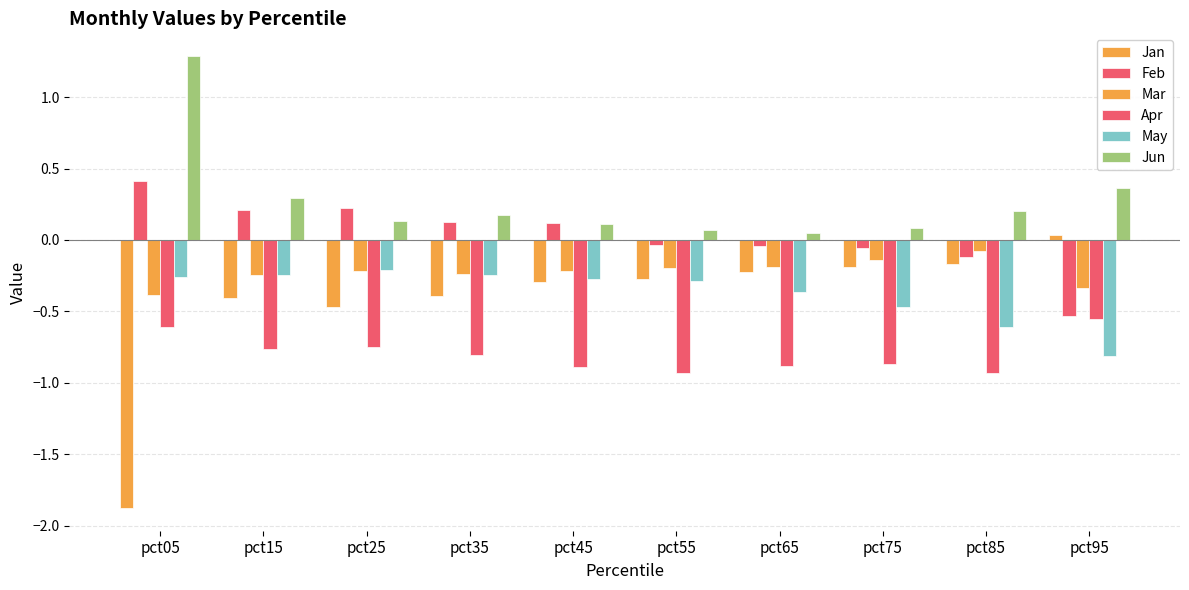

How many values in Jan are below zero?

9